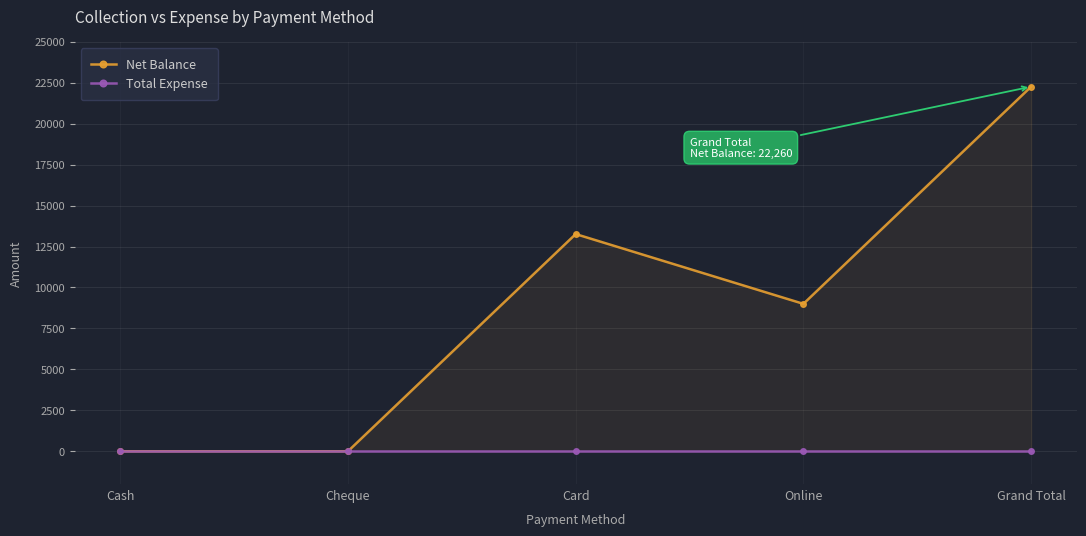

At how many categories does at least one series exceed 6145?

3